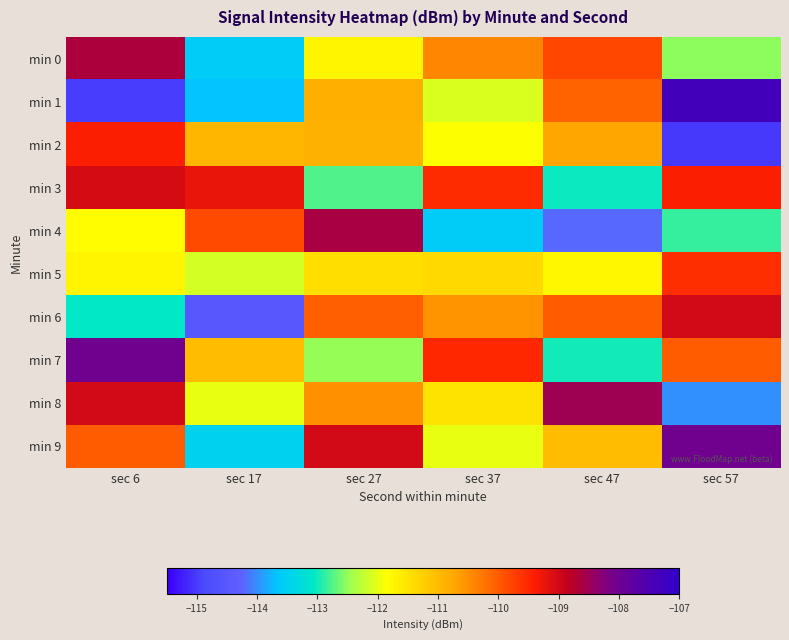

At how many categories does at least one series exceed -114?

6